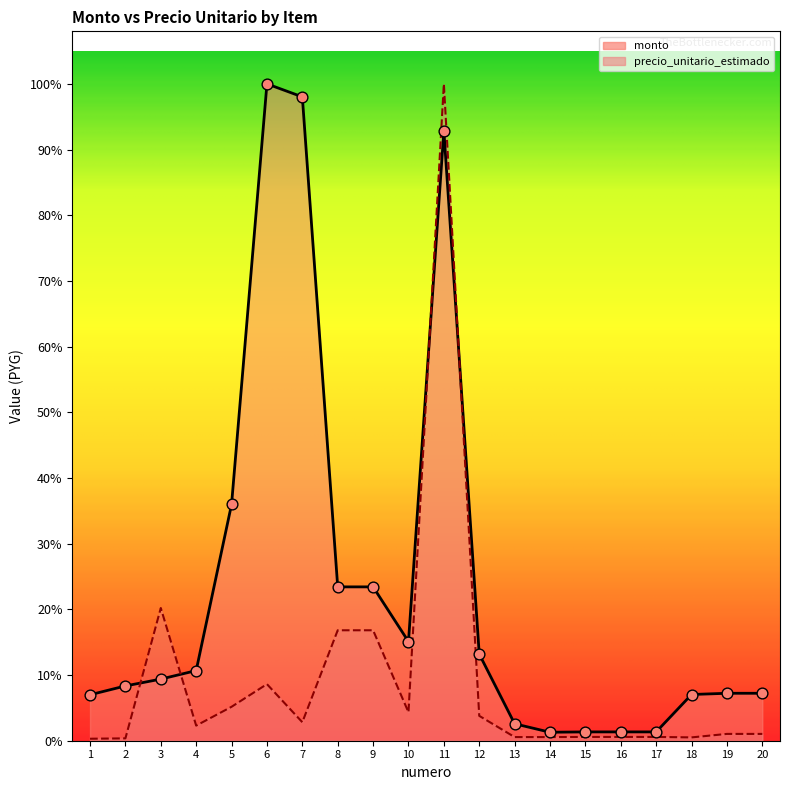

At which category is the sum across all series the highest?

11